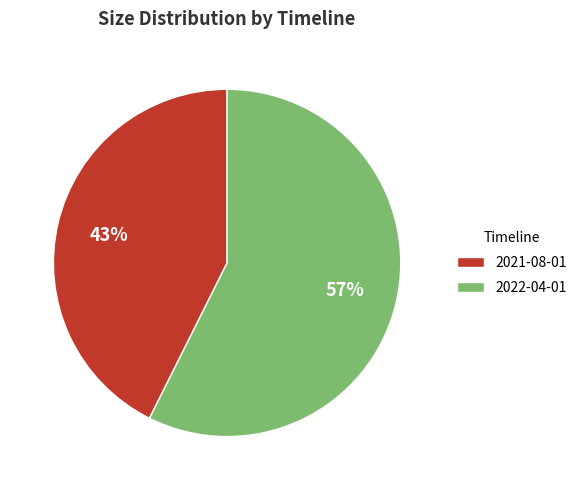

Is it true that 2022-04-01 is 68% of the pie?

False